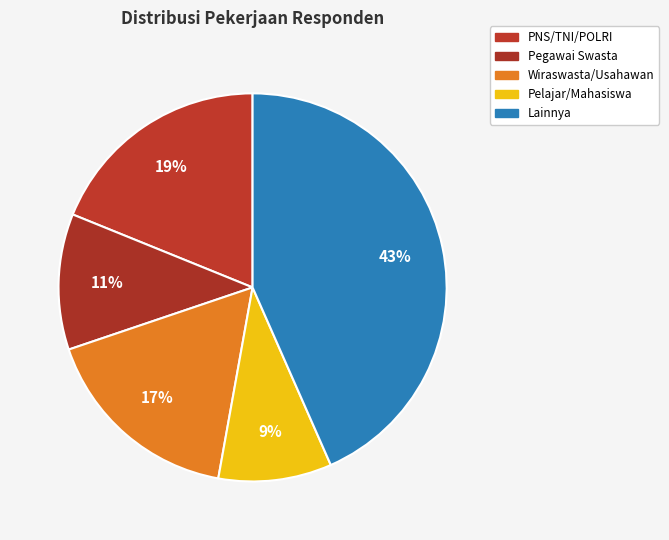

To the nearest percent, what percentage of the pie is Lainnya?

43%